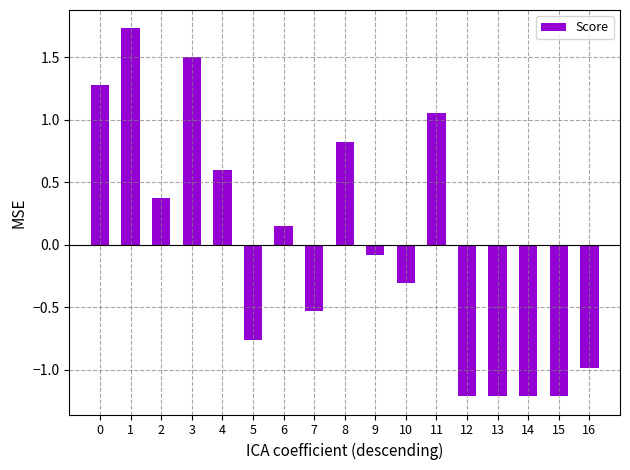

What is the change in value from 0 to 9?

-1.4